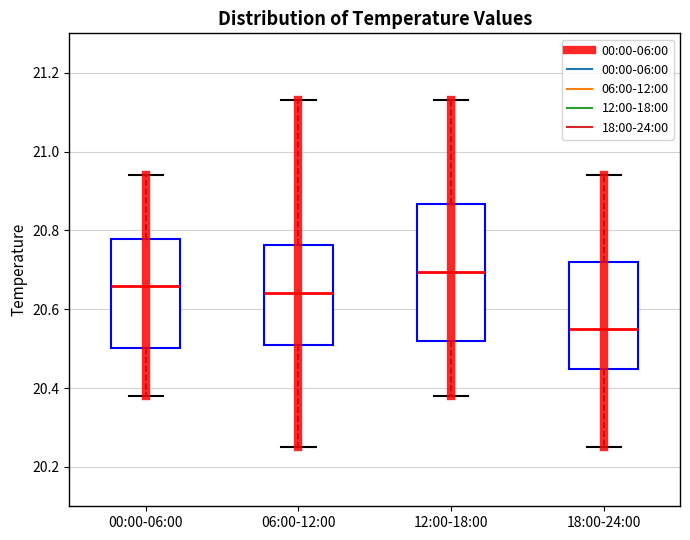

Which box has the lowest median line?

18:00-24:00